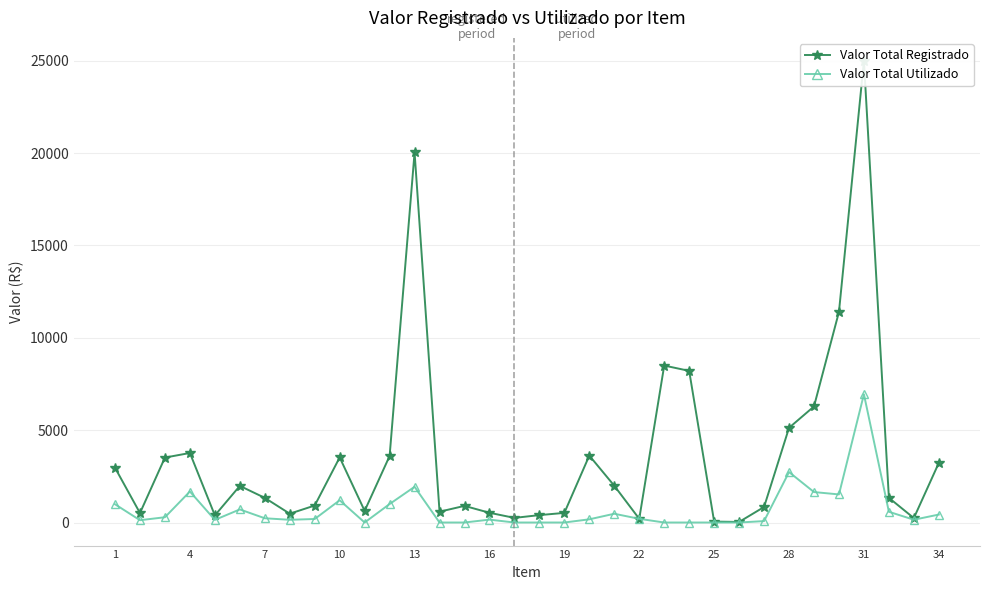

Count the number of categories in the chart.

34